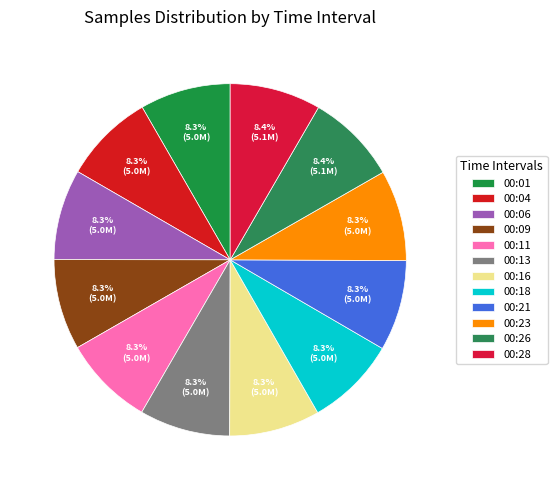

What is the smallest slice in the pie chart?

00:18